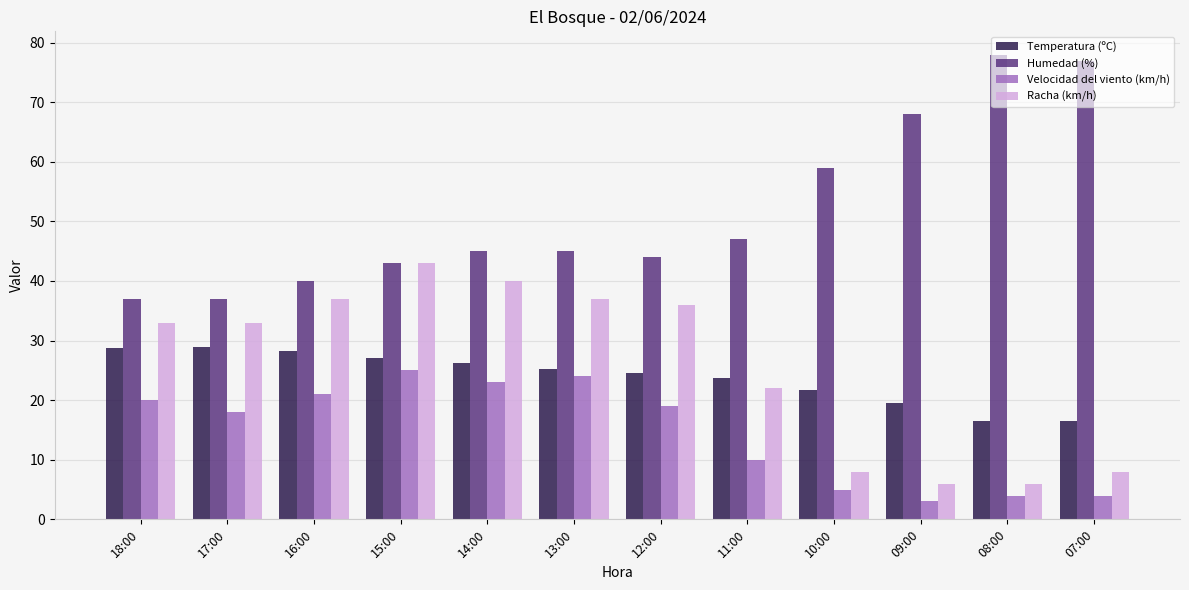

What position from the right is 16:00?

10